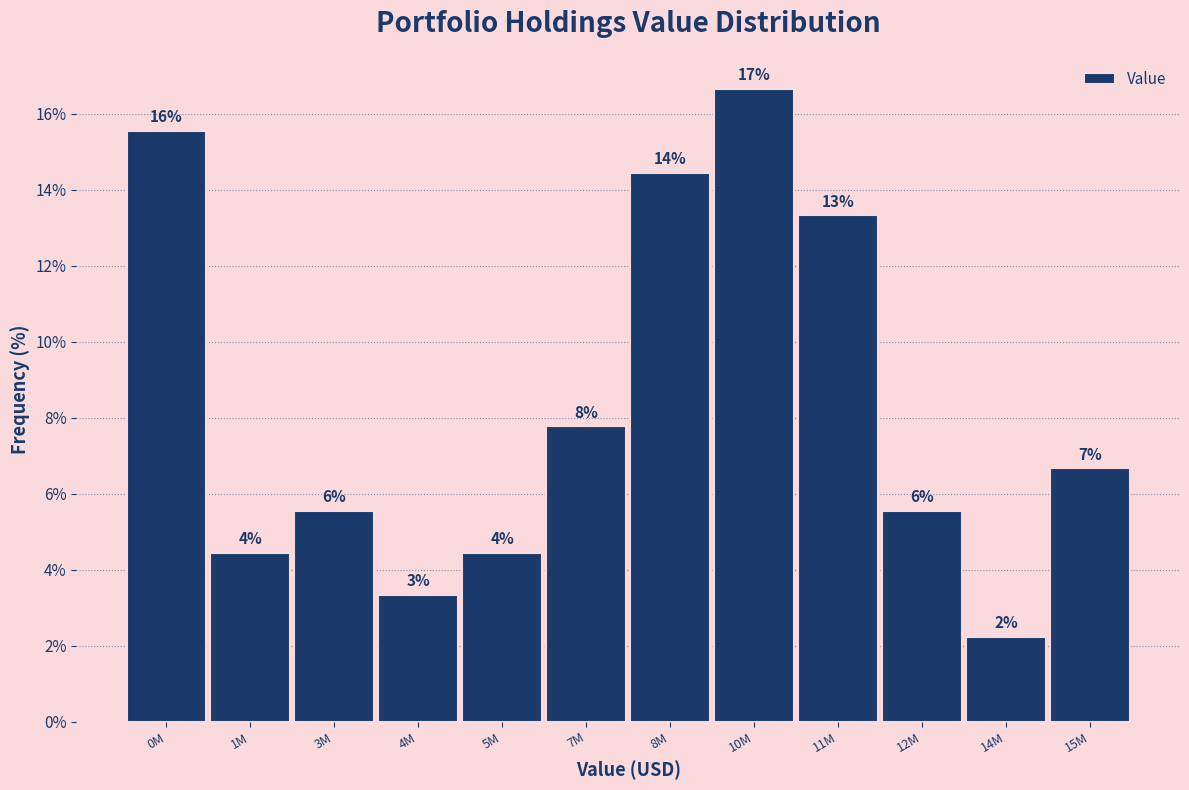

How many bars are there in total?

12